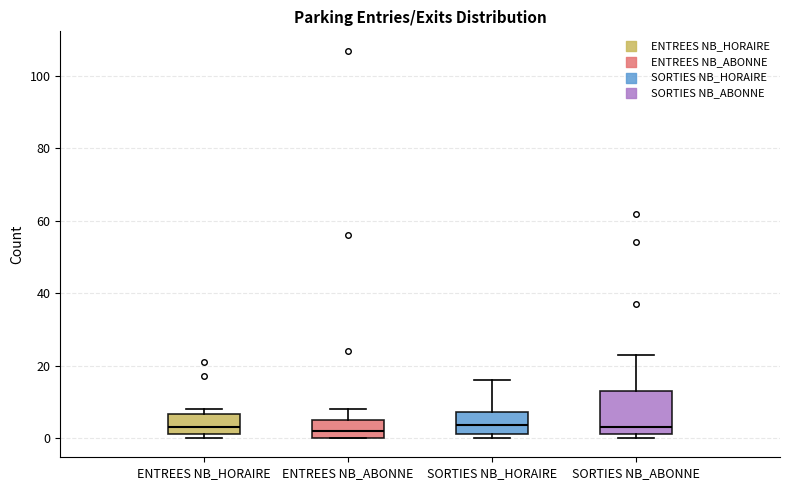

Reading left to right, read every box against the y-axis: the position of its median line, the range the box covers, and the ends of its whiskers. The values are not printed on the chart, so give them approximately, as read against the axis.

ENTREES NB_HORAIRE: median 4, box 2 to 6, whiskers 0 to 8
ENTREES NB_ABONNE: median 2, box 0 to 6, whiskers 0 to 8
SORTIES NB_HORAIRE: median 4, box 2 to 8, whiskers 0 to 16
SORTIES NB_ABONNE: median 4, box 2 to 14, whiskers 0 to 24